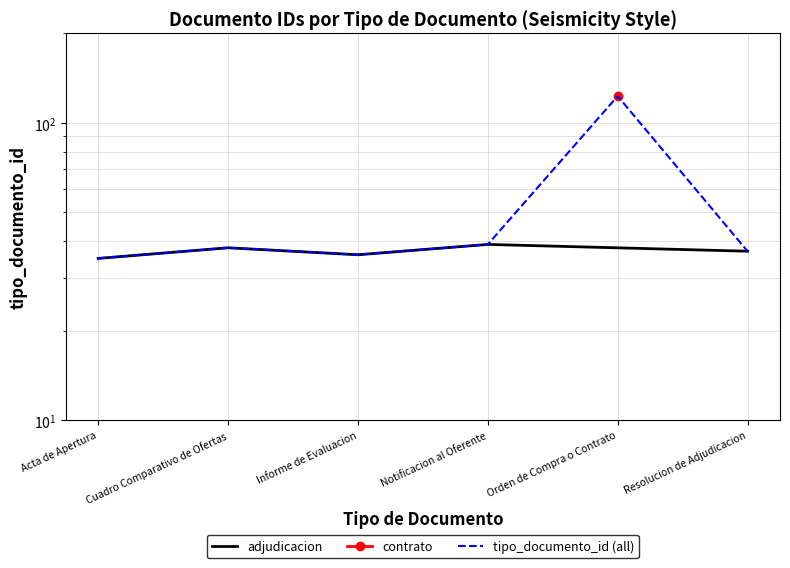

What is the sum of all values?

308